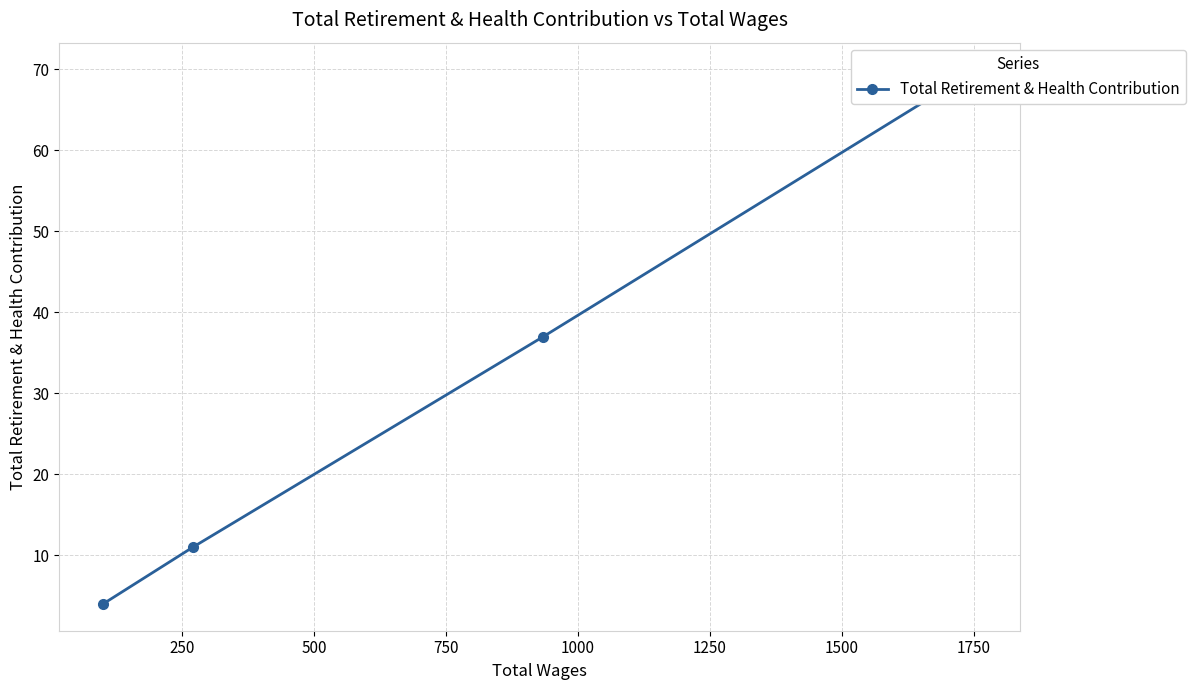

What is the difference between the second highest and minimum values?

33